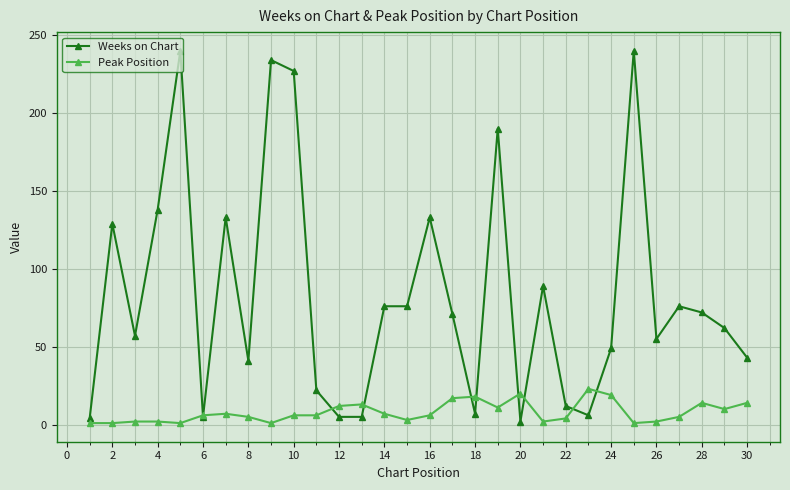

Which series has the largest total across all categories?

Weeks on Chart